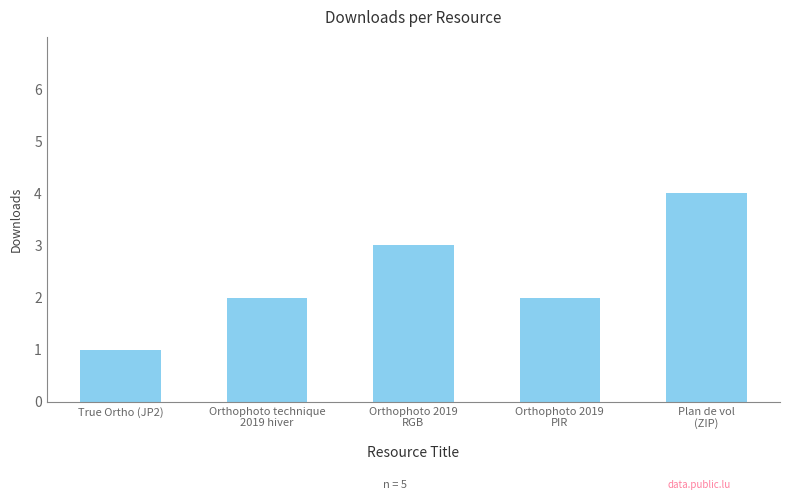

Reading left to right, list all the values displayed in this chart.

True Ortho (JP2)=1	Orthophoto technique
2019 hiver=2	Orthophoto 2019
RGB=3	Orthophoto 2019
PIR=2	Plan de vol
(ZIP)=4